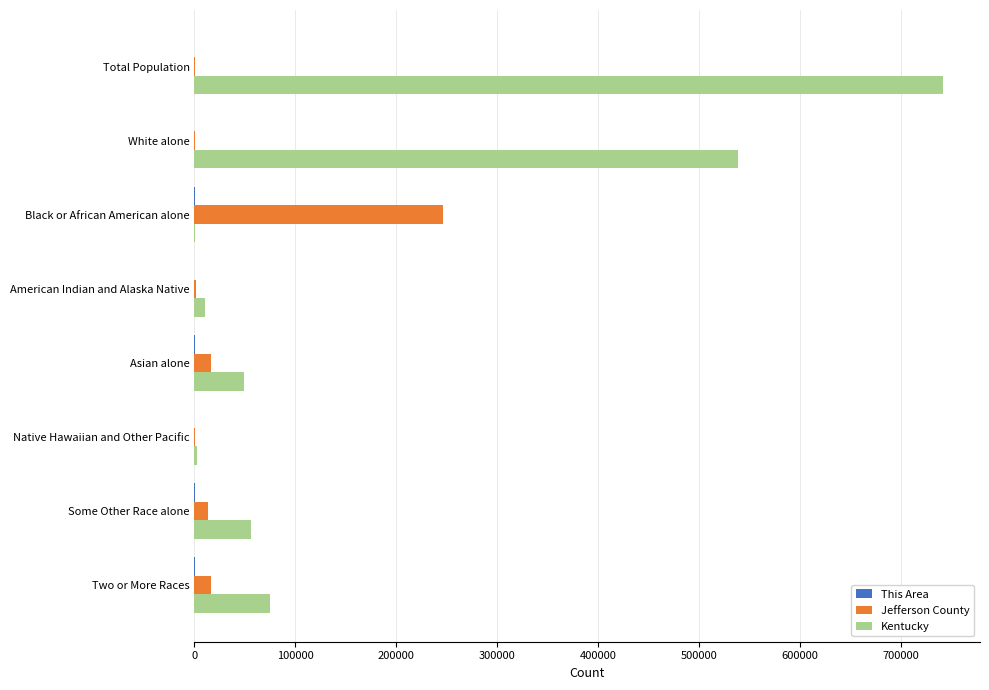

Which series has the largest total across all categories?

Kentucky